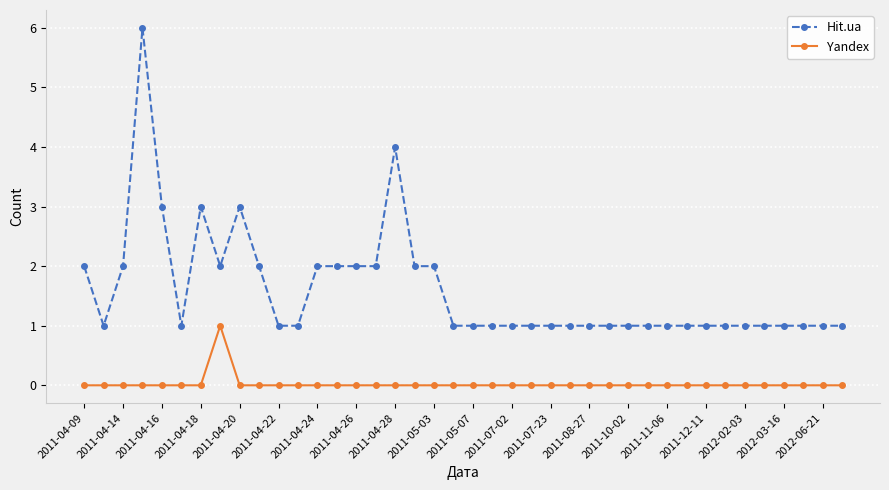

Which series has the largest range (max minus min)?

Hit.ua